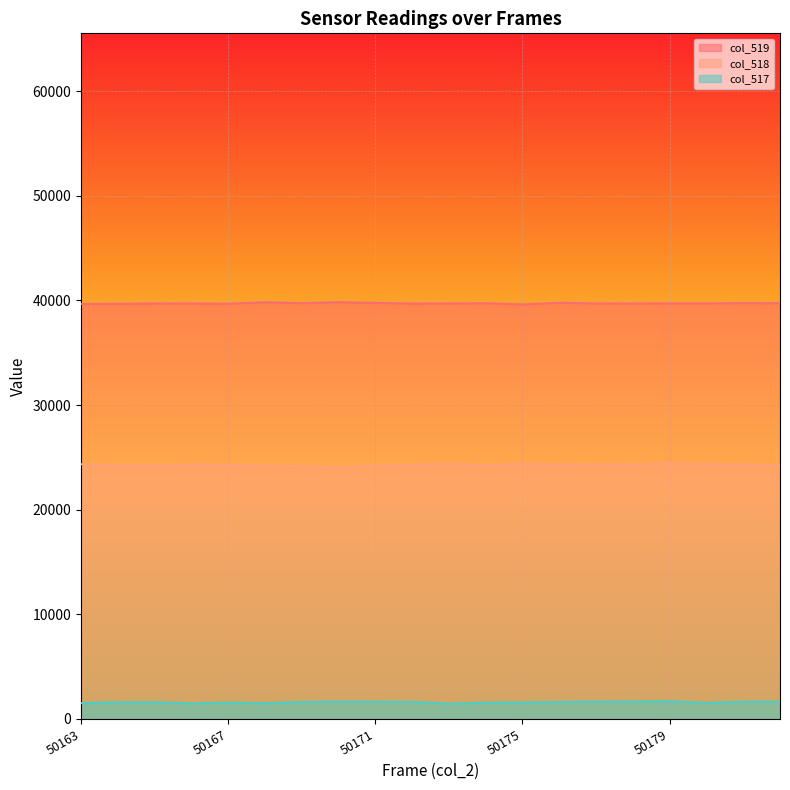

Which category has the highest value in the col_519 series?

50170